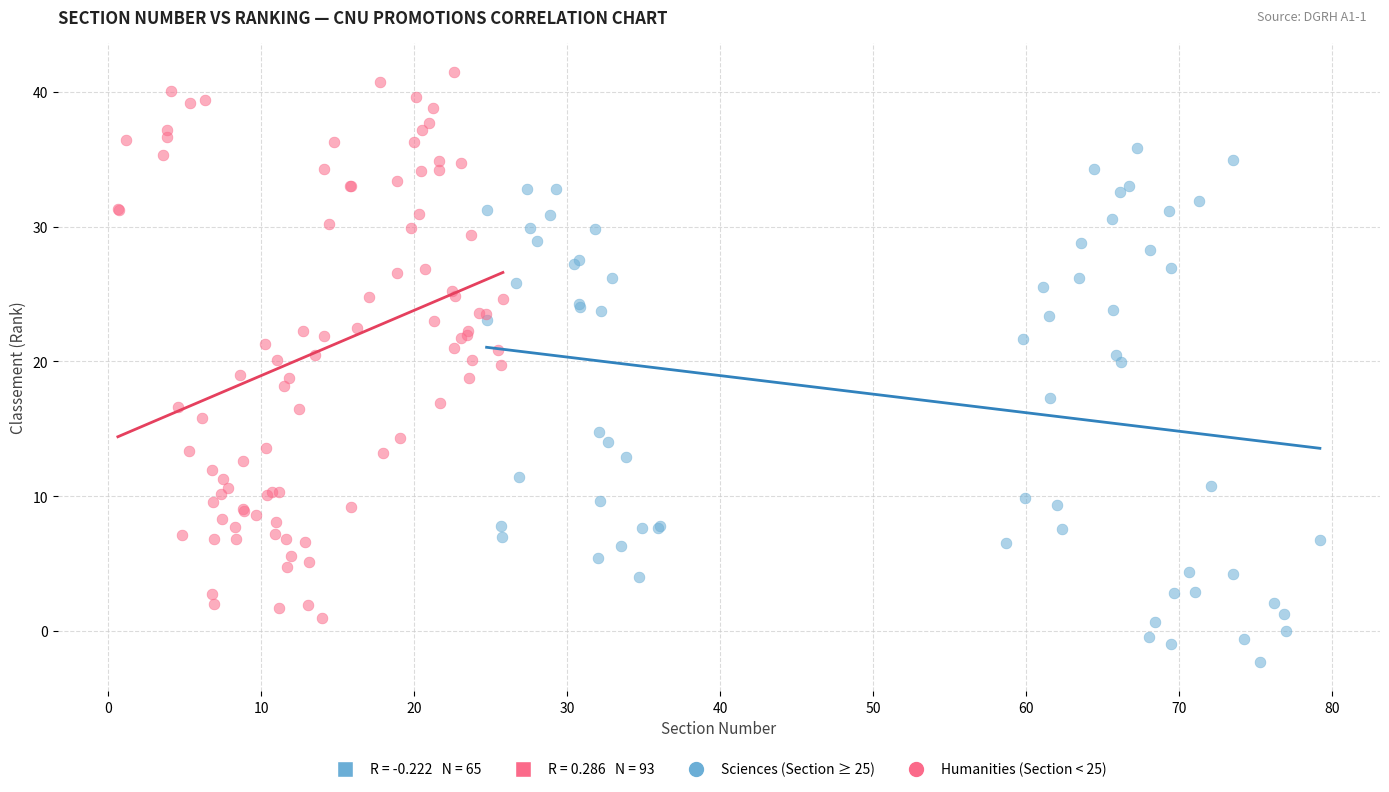

Which series reaches the maximum Y coordinate?

Humanities (Section < 25)